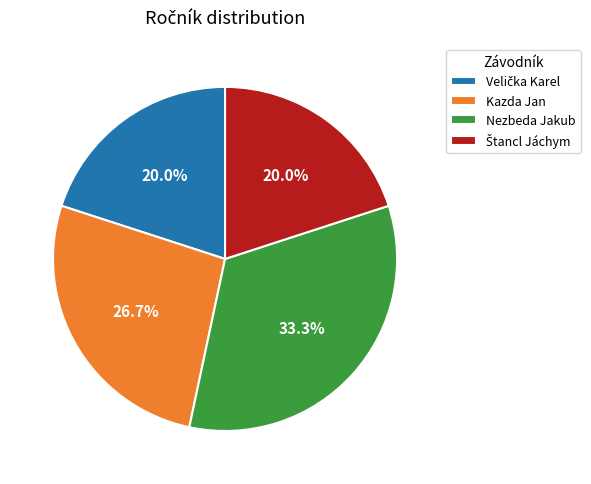

Which slice is the largest?

Nezbeda Jakub